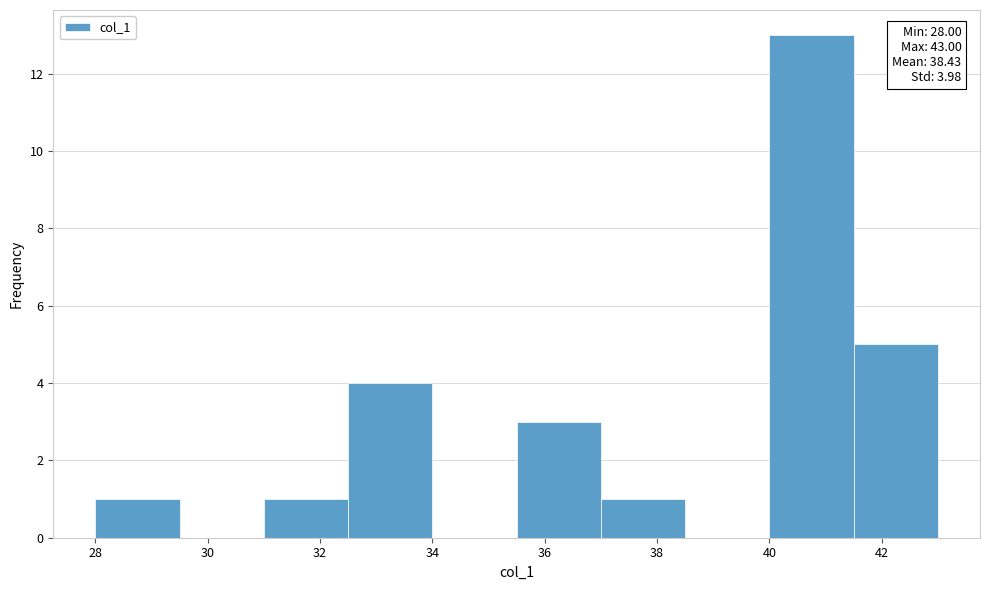

Which range on the x-axis has the tallest bar?

40.0 to 41.5